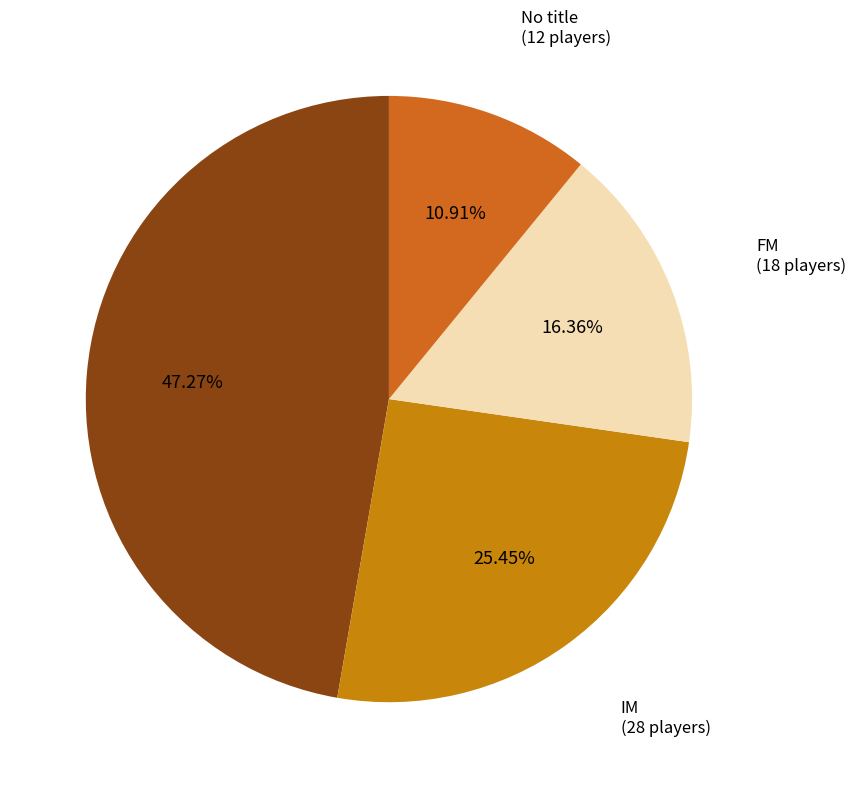

To the nearest percent, what is the difference between the largest and smallest slice percentages?

36%